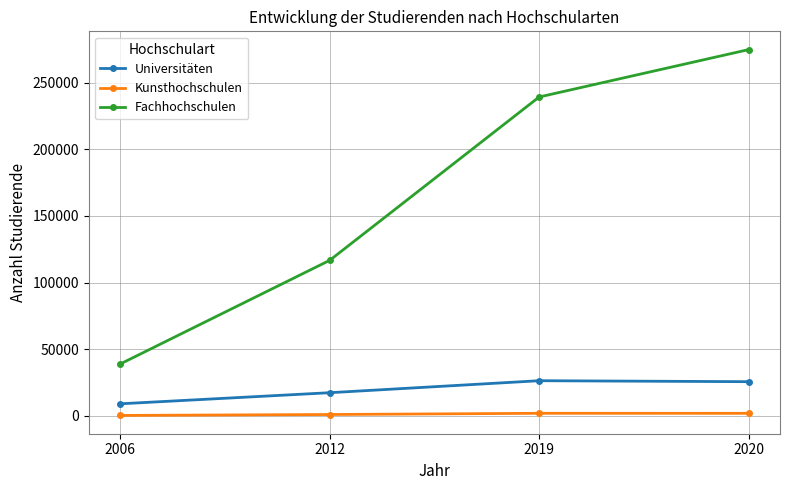

How many series are shown in this chart?

3